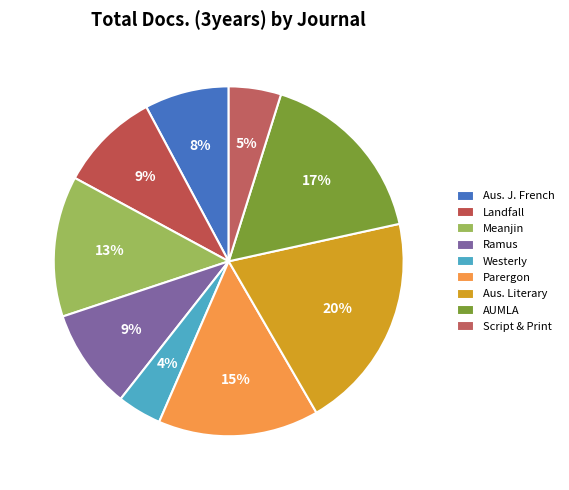

To the nearest percent, what is the difference between the largest and smallest slice percentages?

16%